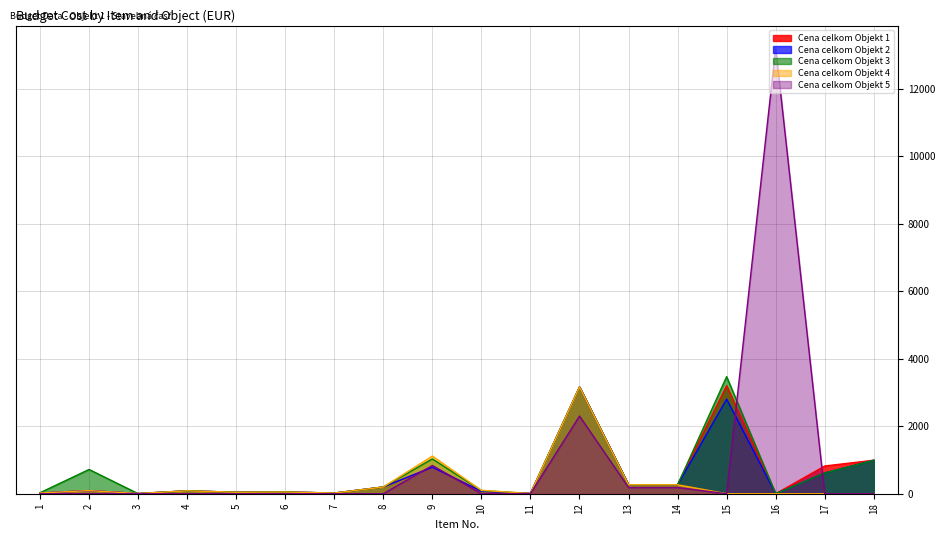

Which has a higher value, 3 or 1?

1